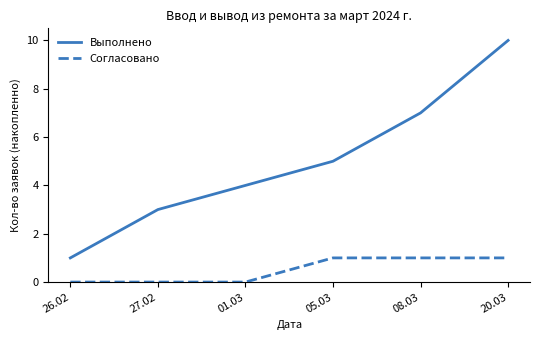

Between 27.02 and 05.03, which series saw the biggest shift?

Выполнено